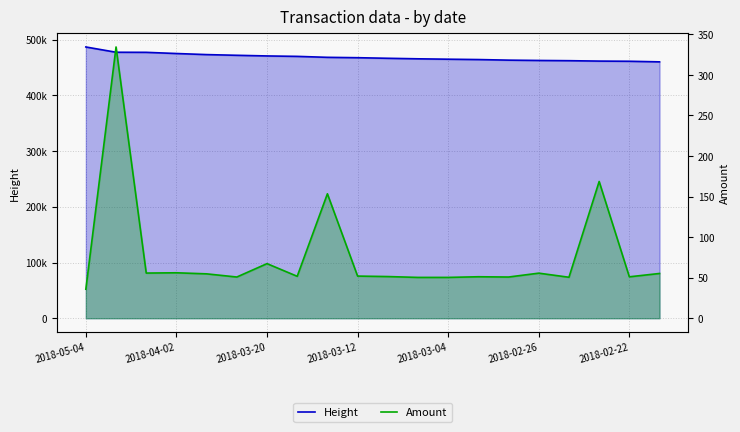

What is the spread (max minus min) of values at 2018-03-04?

464829.7